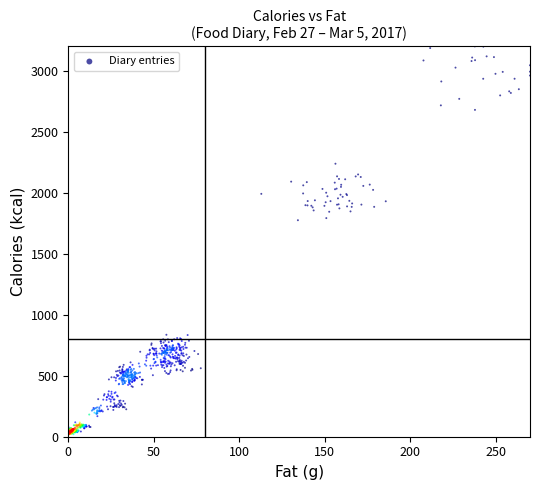

What is the range of Y values (max minus min)?

3182.9